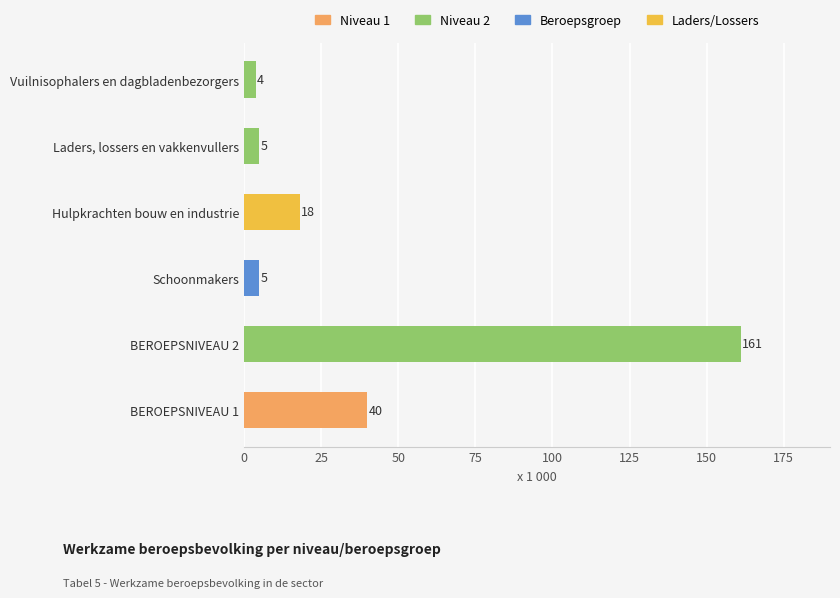

What is the difference between the maximum and minimum values?

157